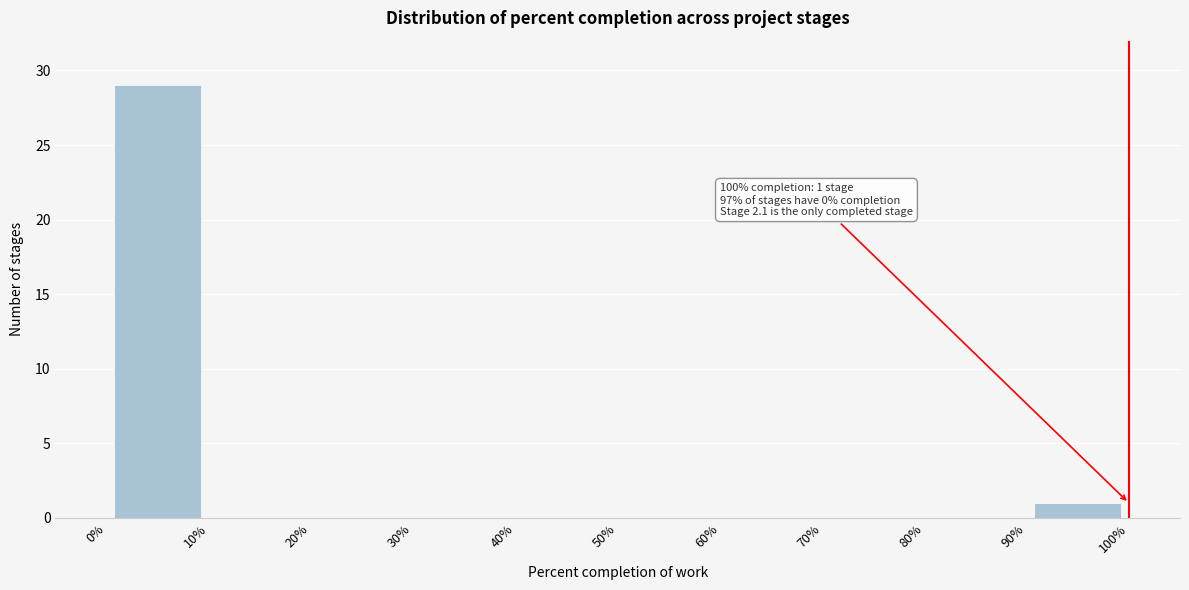

Over which range of the x-axis is the bar tallest?

0% to 10%